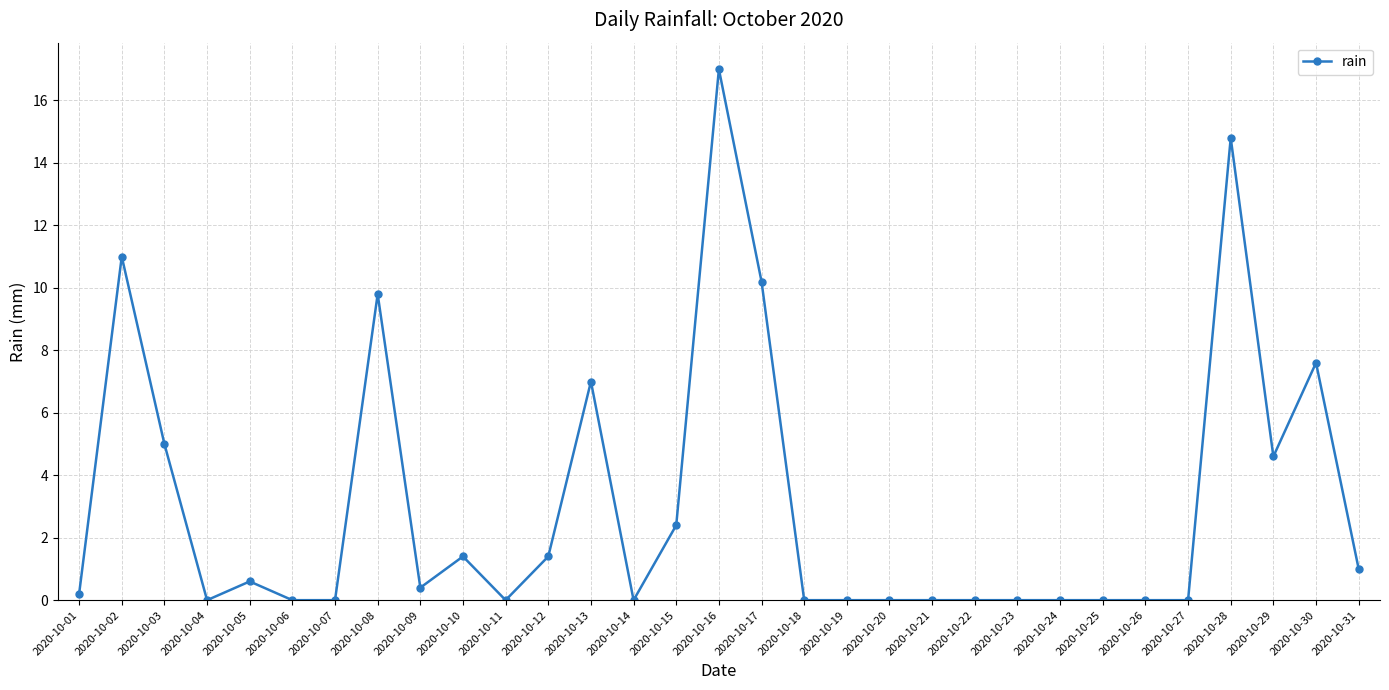

What is the difference between the maximum and minimum values?

17.0